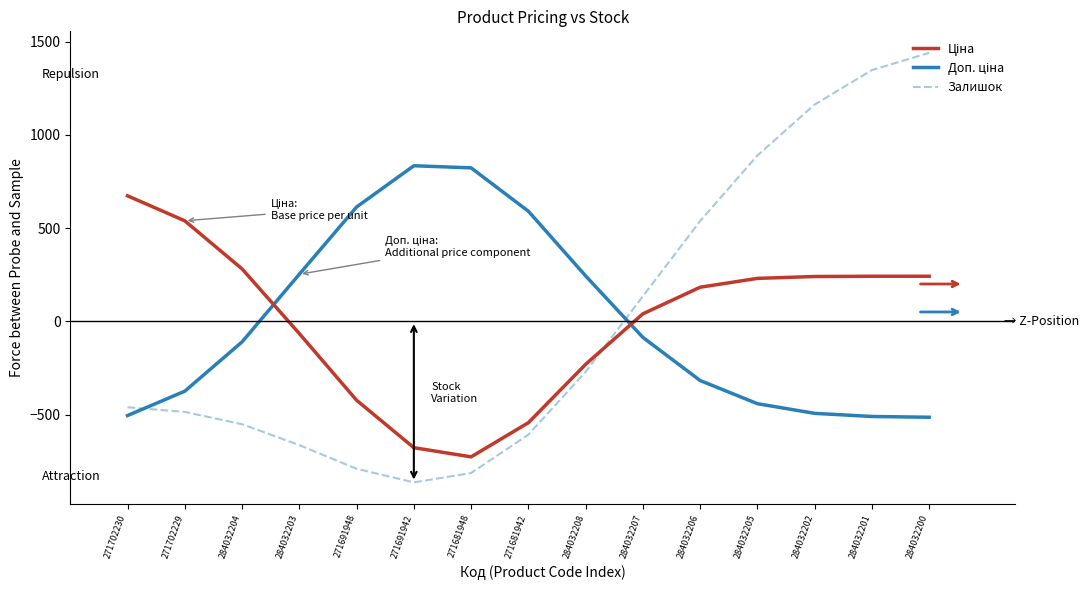

True or false: Залишок has a value of 809.6 at 284032206.

False